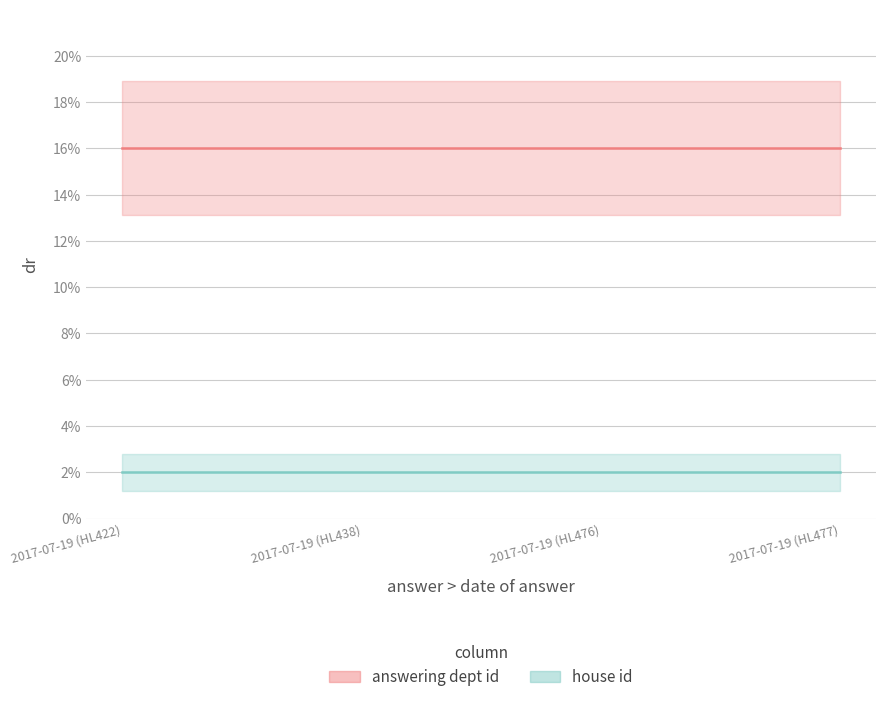

Which series has the largest total across all categories?

answering dept id